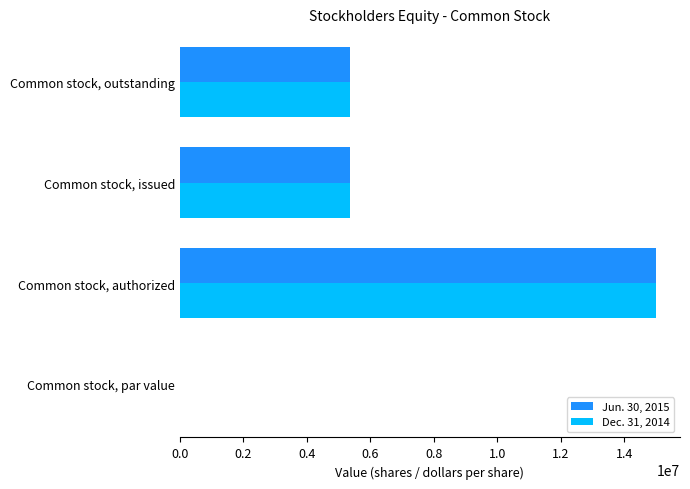

What is the sum of all Jun. 30, 2015 values?

25749726.1